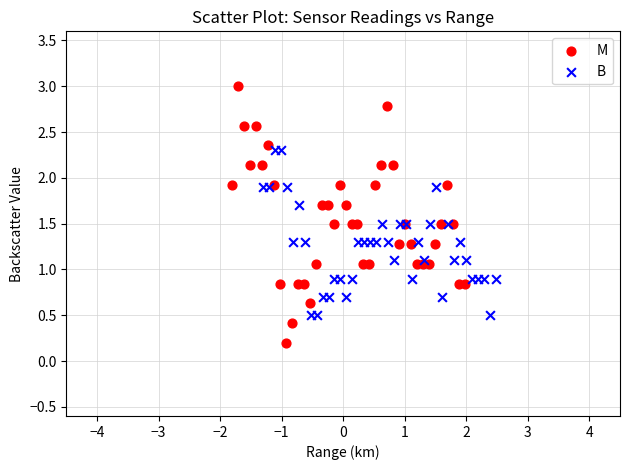

Which series contains the lowest Y value?

M